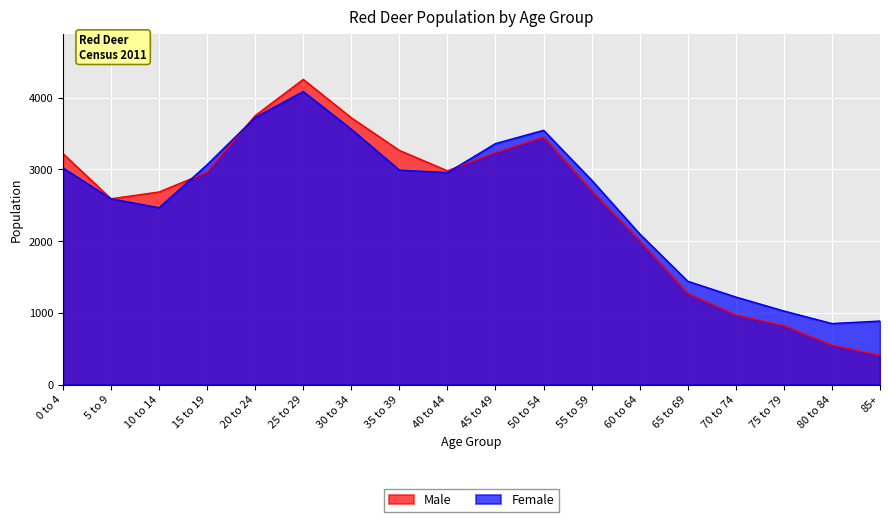

True or false: Male has a value of 957 at 80 to 84.

False